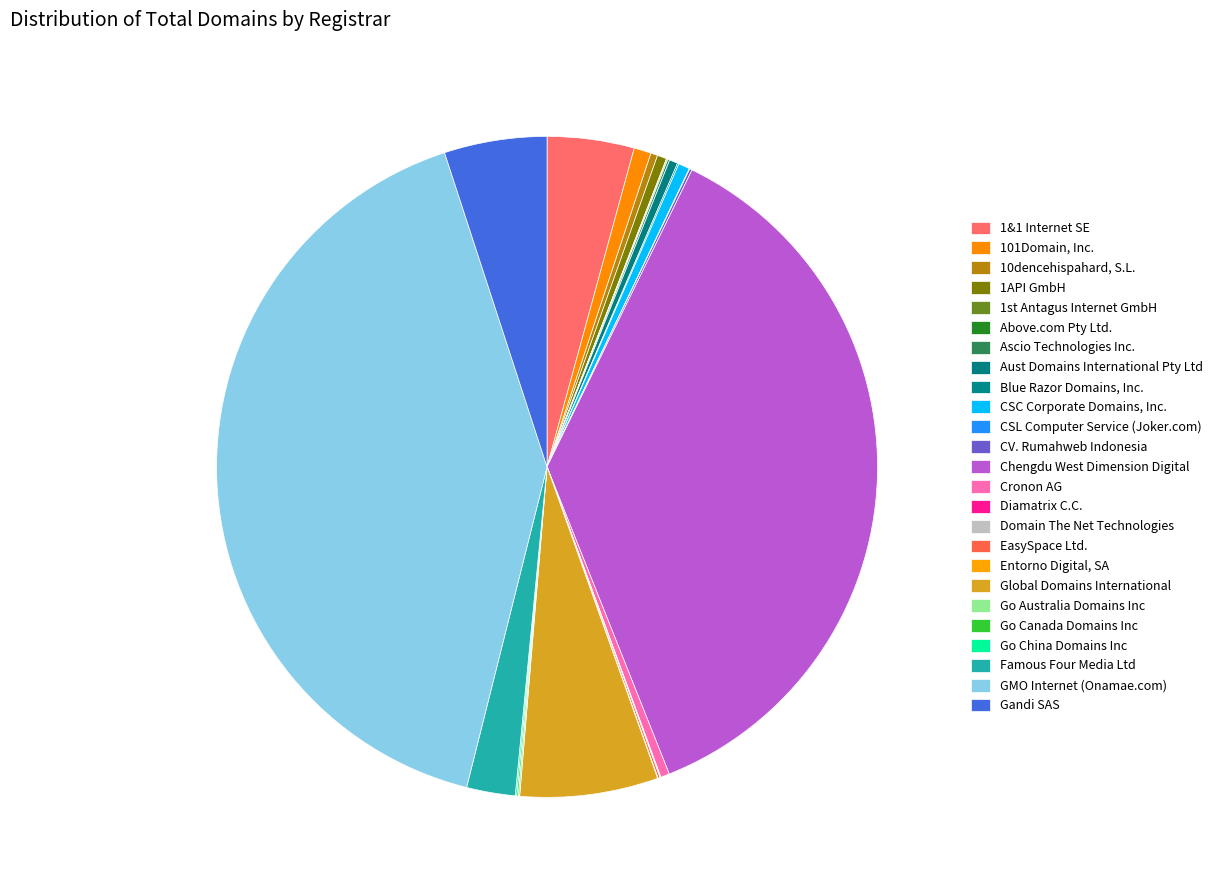

Rank the categories by value from lowest to highest.

1st Antagus Internet GmbH, CSL Computer Service (Joker.com), Diamatrix C.C., Domain The Net Technologies, Entorno Digital, SA, Above.com Pty Ltd., Blue Razor Domains, Inc., Go Australia Domains Inc, Go Canada Domains Inc, Go China Domains Inc, Ascio Technologies Inc., EasySpace Ltd., CV. Rumahweb Indonesia, 10dencehispahard, S.L., Aust Domains International Pty Ltd, Cronon AG, 1API GmbH, CSC Corporate Domains, Inc., 101Domain, Inc., Famous Four Media Ltd, 1&1 Internet SE, Gandi SAS, Global Domains International, Chengdu West Dimension Digital, GMO Internet (Onamae.com)